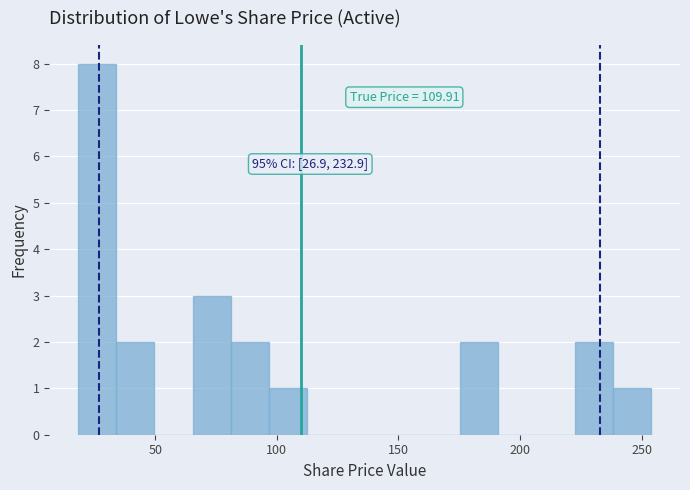

Around what value on the x-axis is the tallest bar? Give the approximate position of its centre, as read against the axis.

25